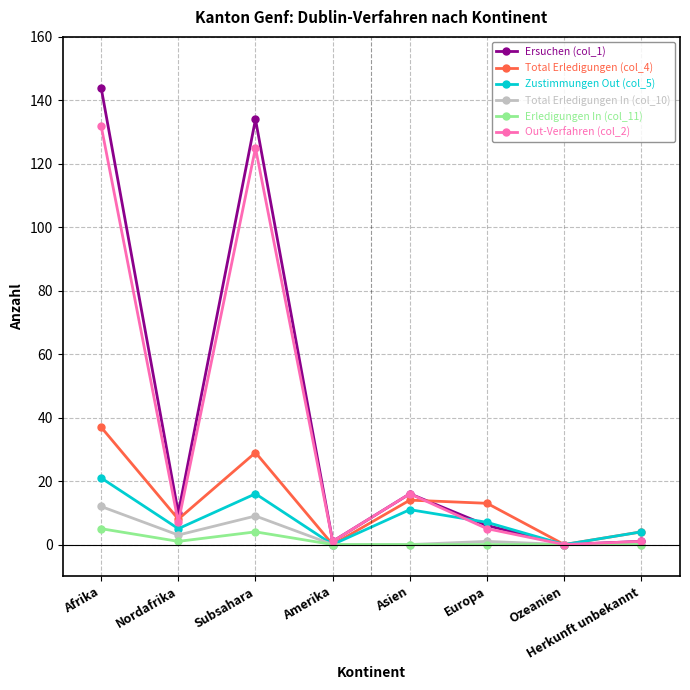

Is it true that Zustimmungen Out (col_5) equals 5 at Nordafrika?

True